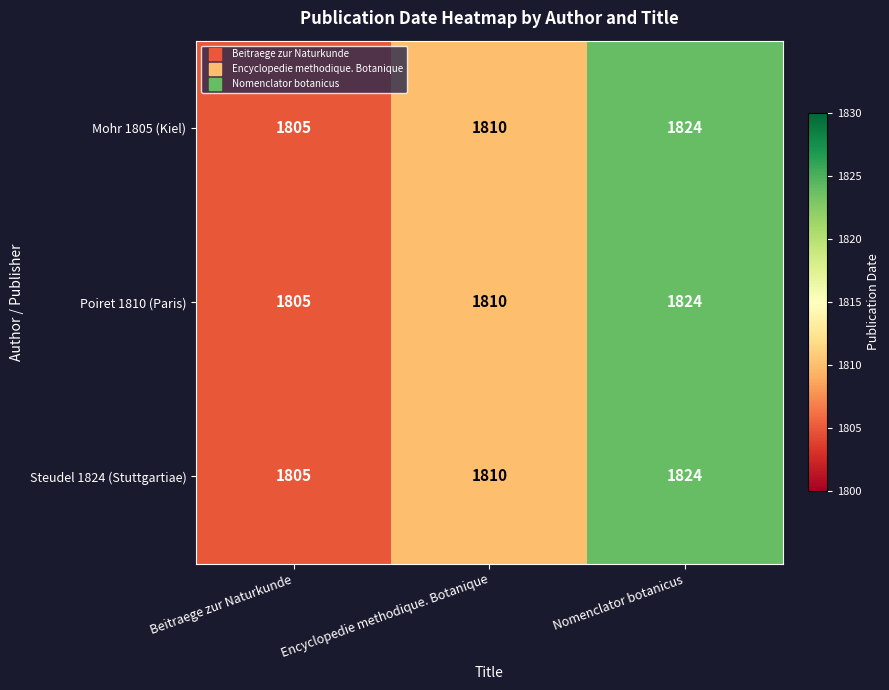

Count the Poiret 1810 (Paris) values in the range 1805 to 1824.

3